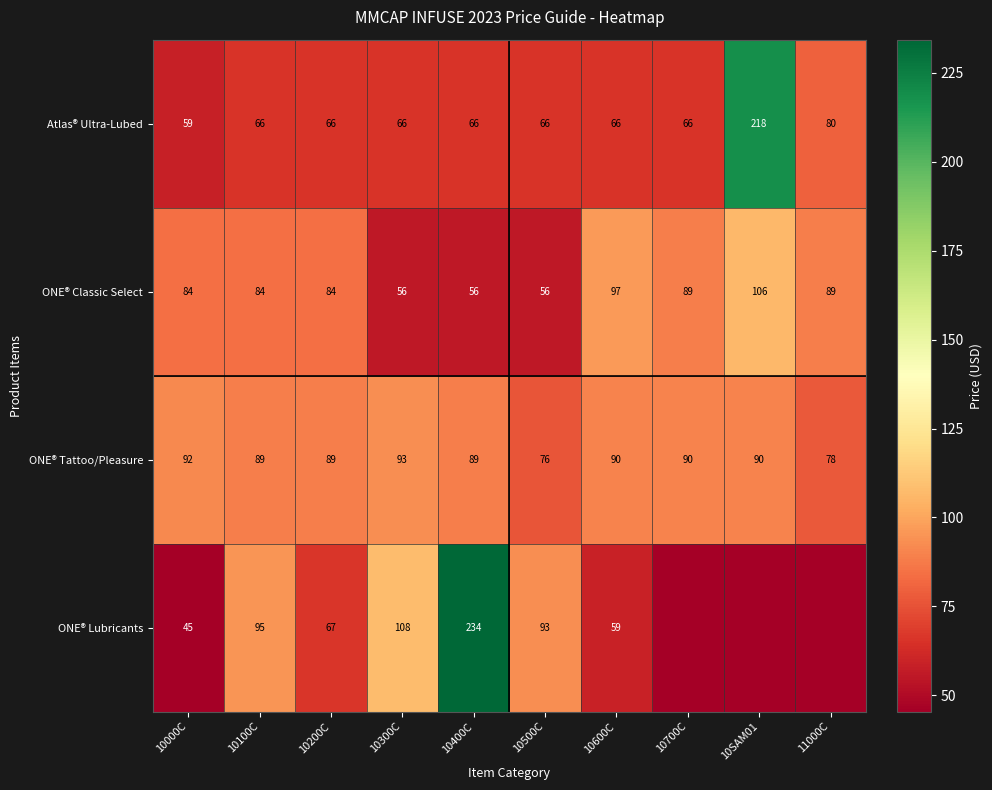

What is the minimum value for Atlas® Ultra-Lubed?

59